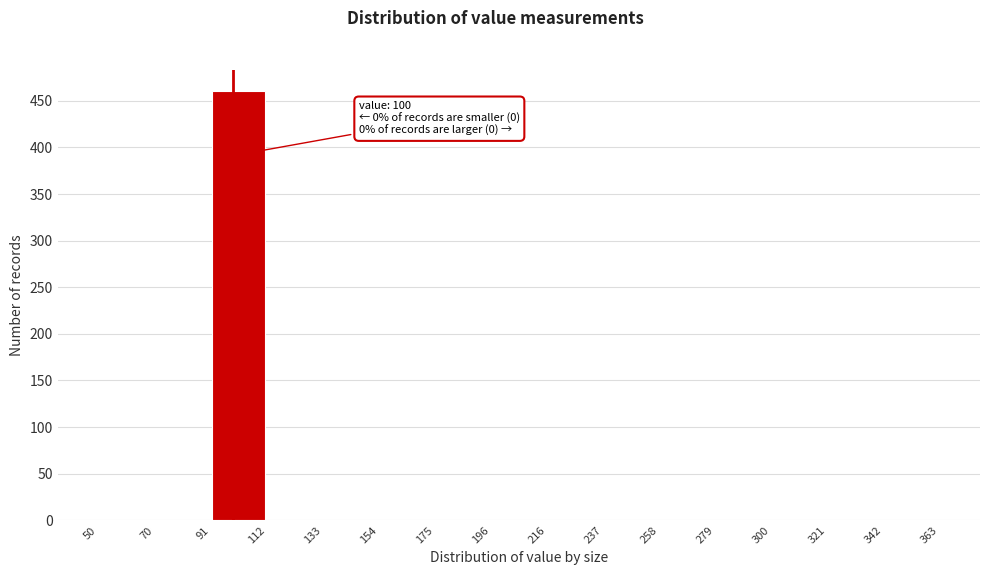

Which range on the x-axis has the tallest bar?

91 to 112